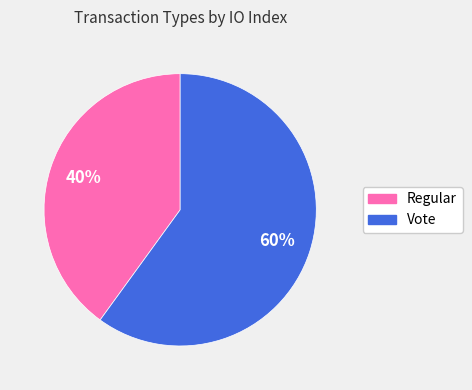

Is the sum of Regular and Vote greater than half?

Yes